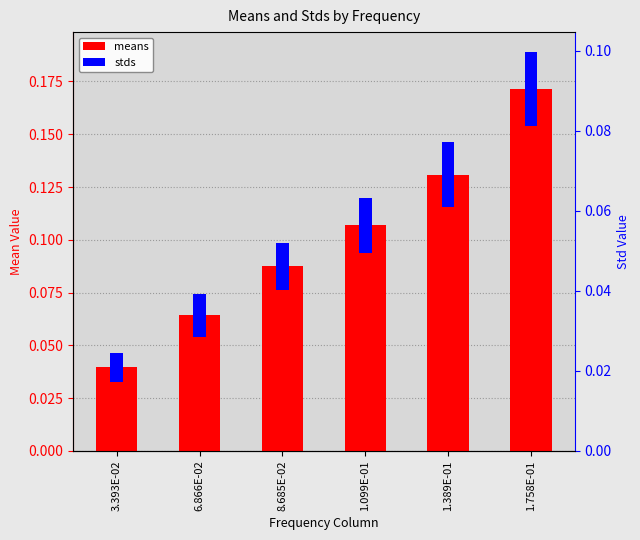

What is the value of the 6th bar from the left?

0.2